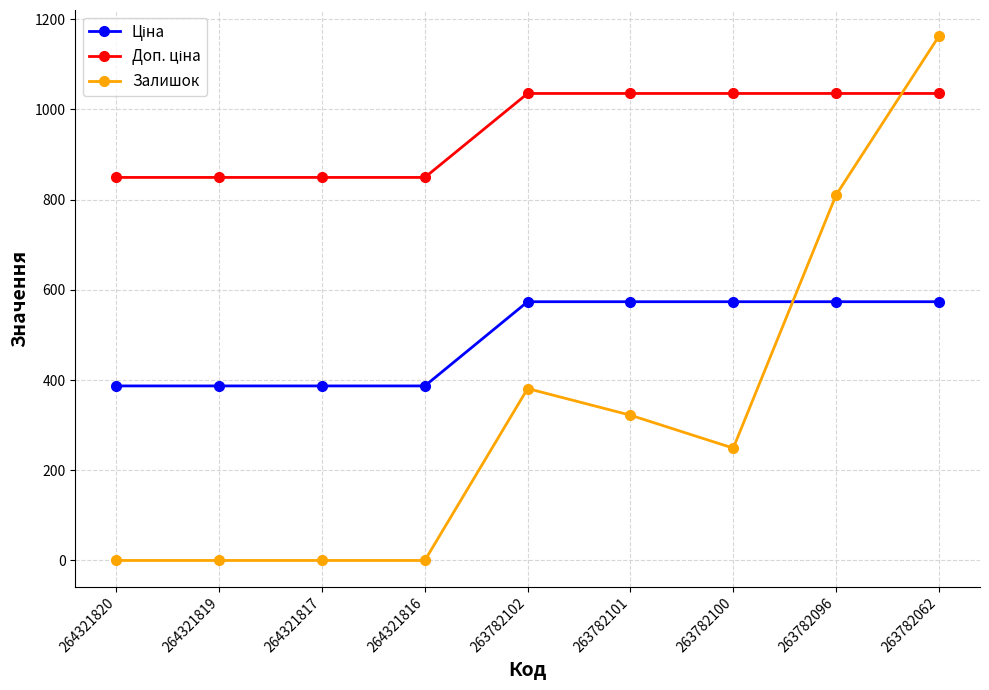

What is the difference between the maximum and minimum values in the Залишок series?

1162.0